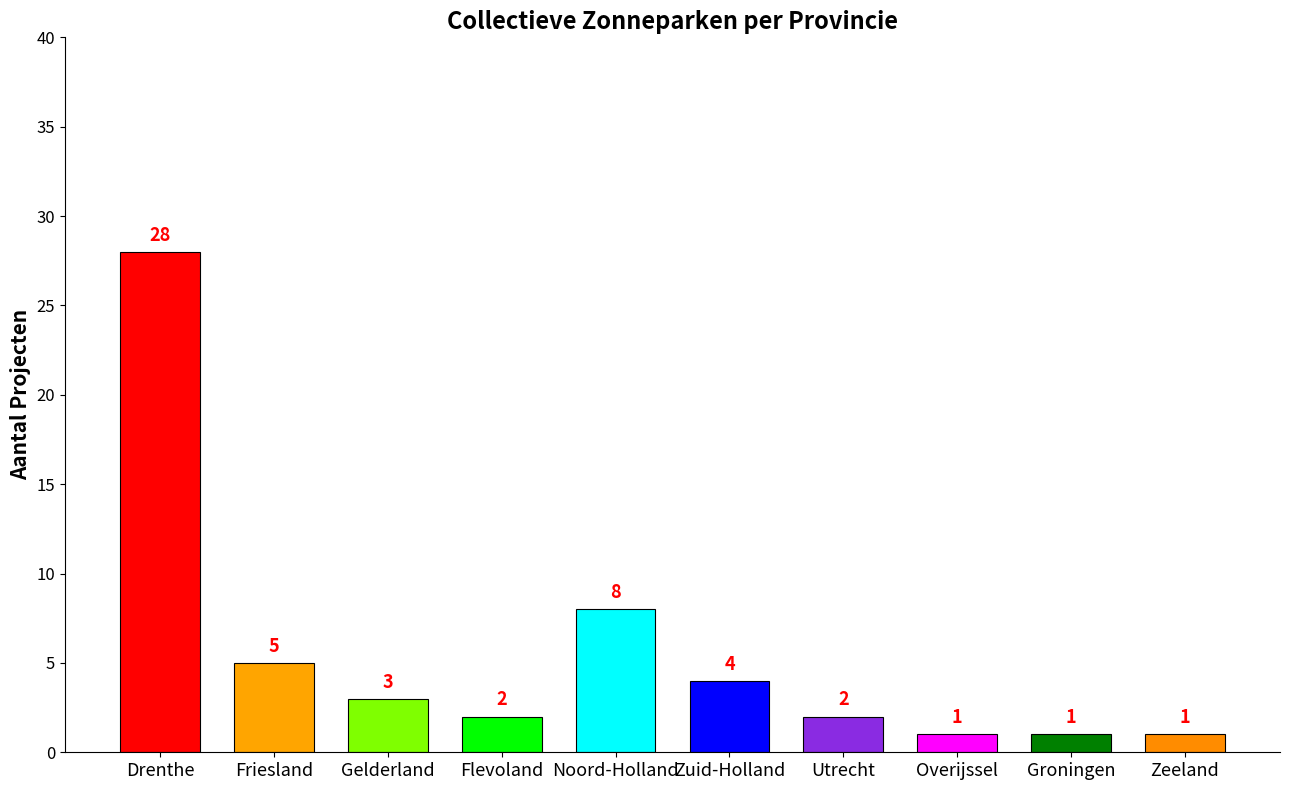

What is the label of the 9th bar from the right?

Friesland